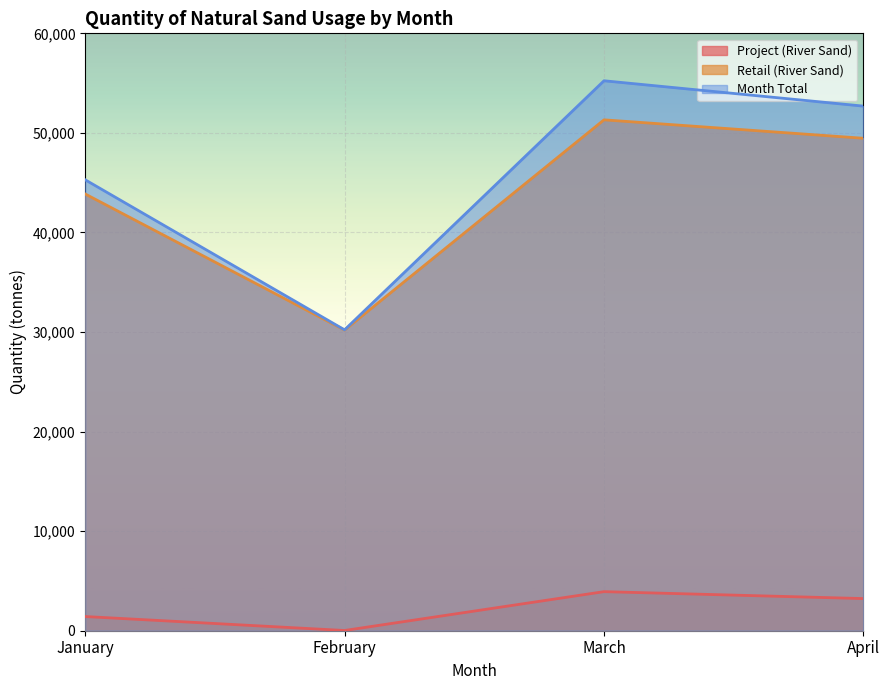

What are all the series names shown in the legend?

Project (River Sand), Retail (River Sand), Month Total